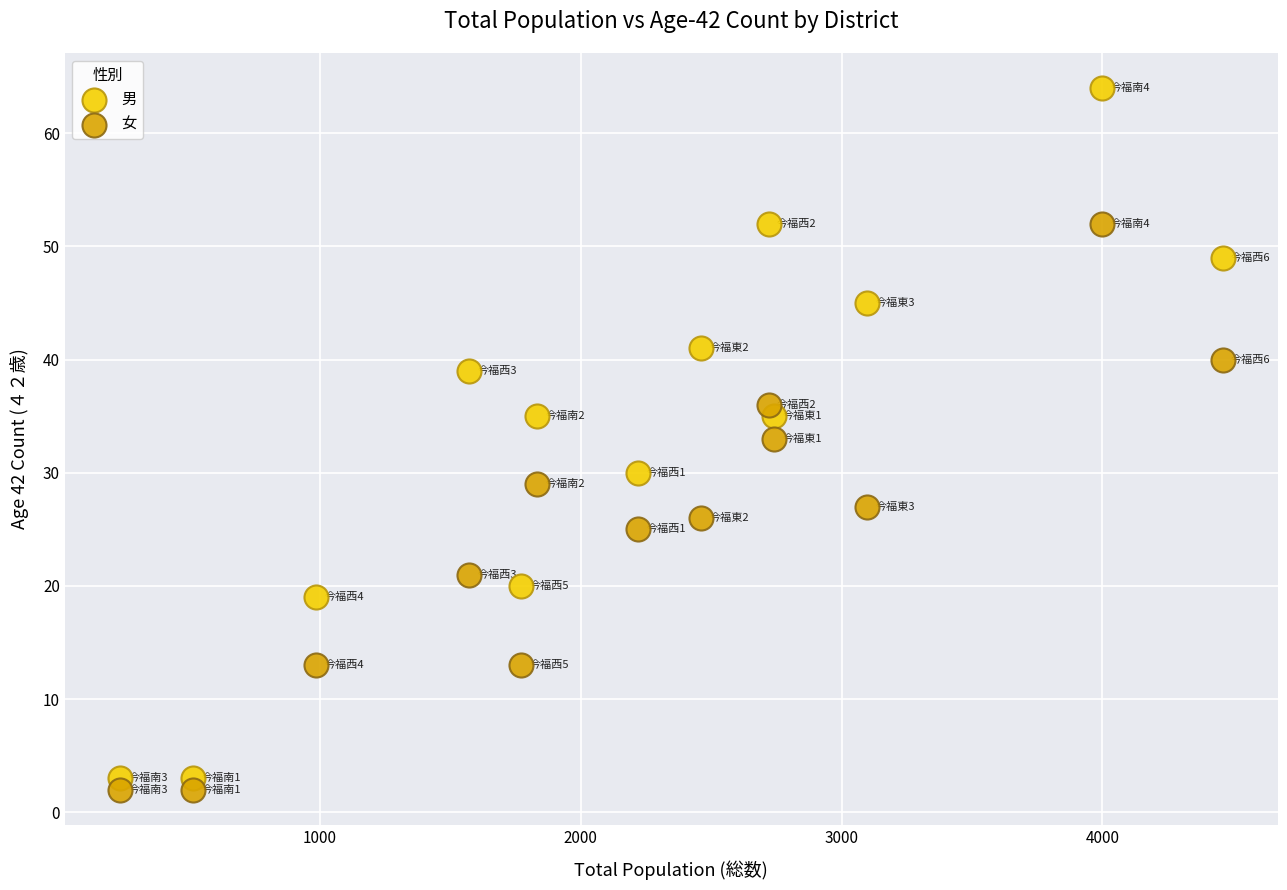

Which series has the largest Y range (max minus min)?

男